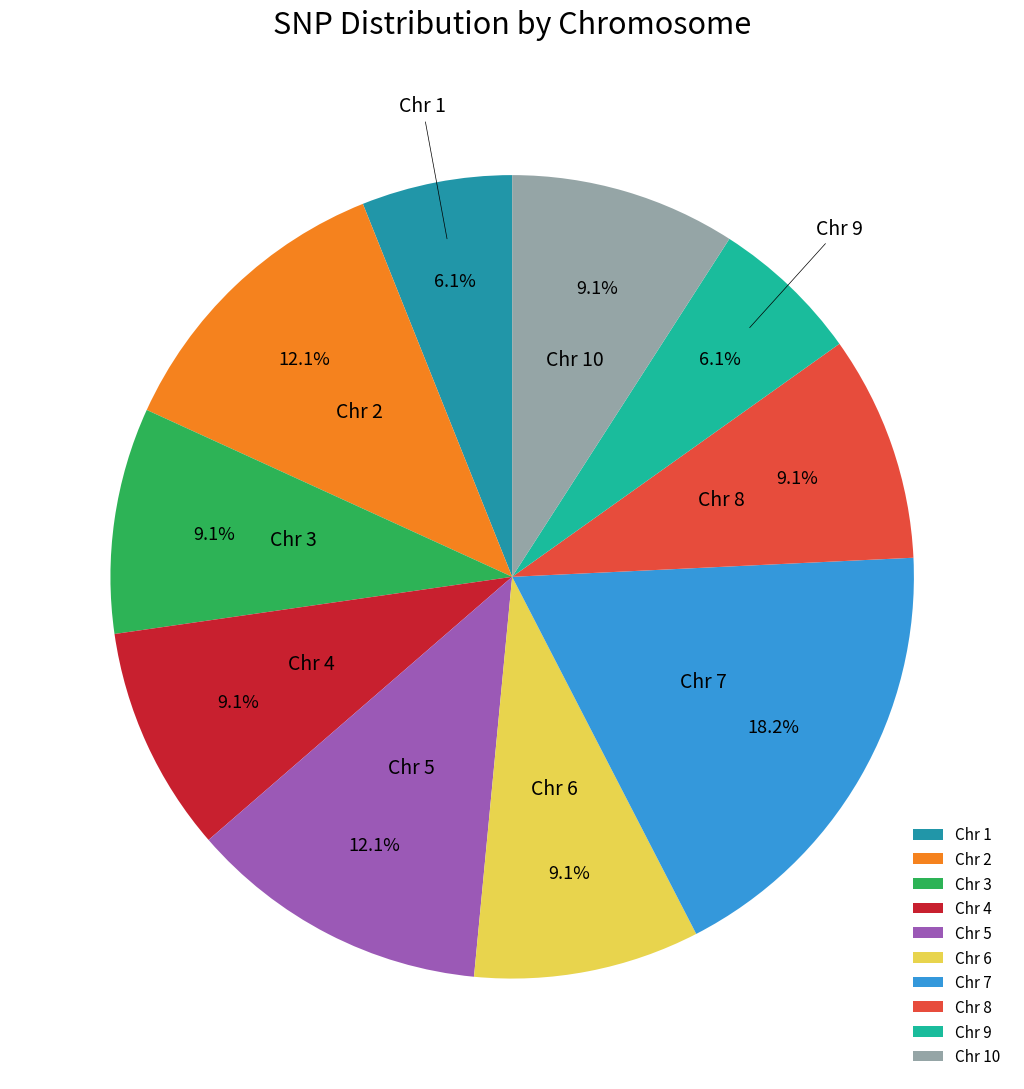

What is the ratio of the value at Chr 10 to the value at Chr 1?

1.5